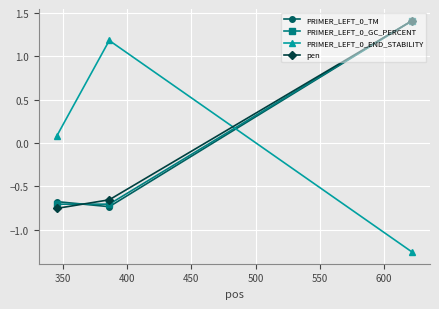

What is the difference between the maximum and minimum values in the pen series?

2.2